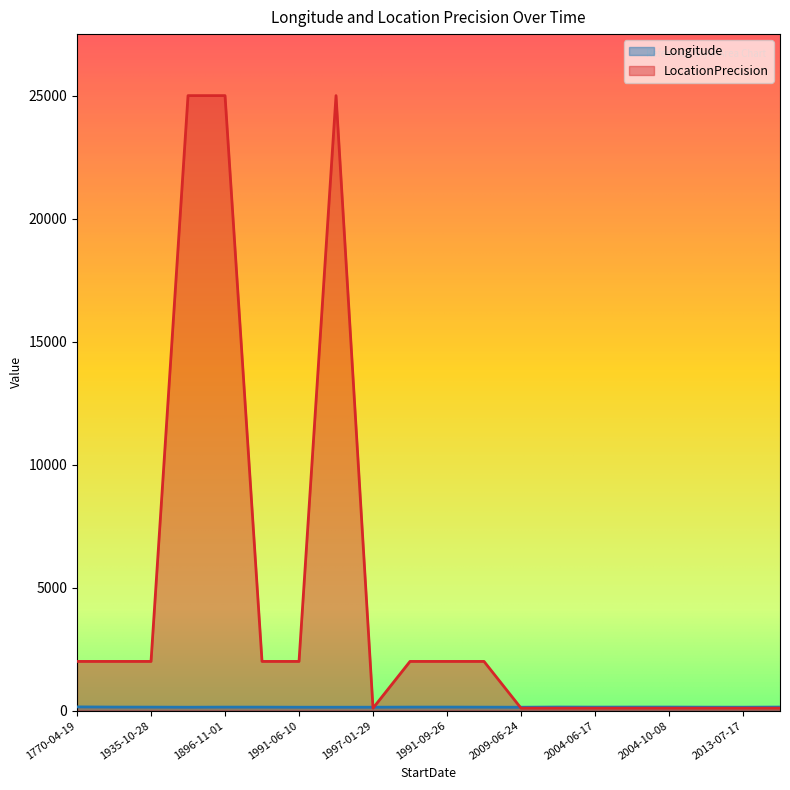

Does the chart have visible grid lines?

No